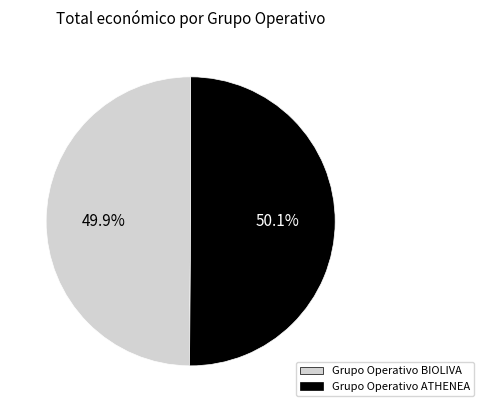

What is the ratio of the value at Grupo Operativo BIOLIVA to the value at Grupo Operativo ATHENEA?

1.0